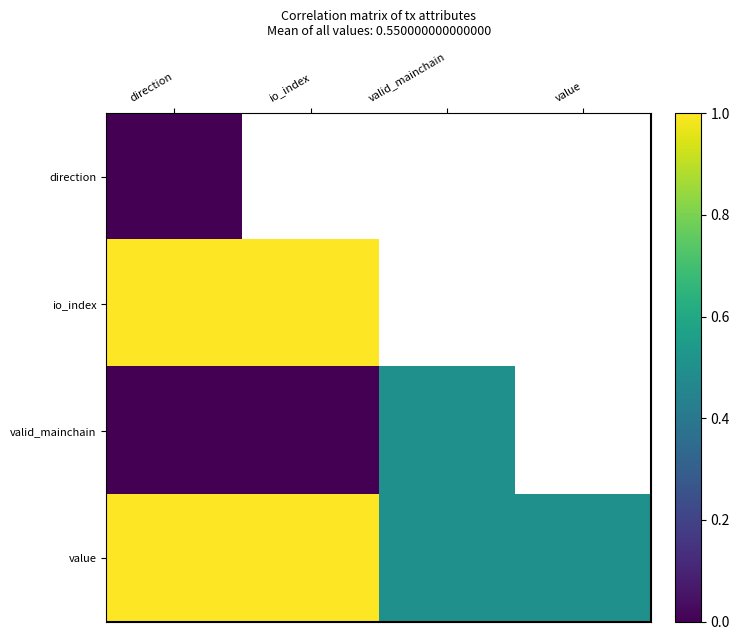

At which category does the chart reach its peak across all series?

direction